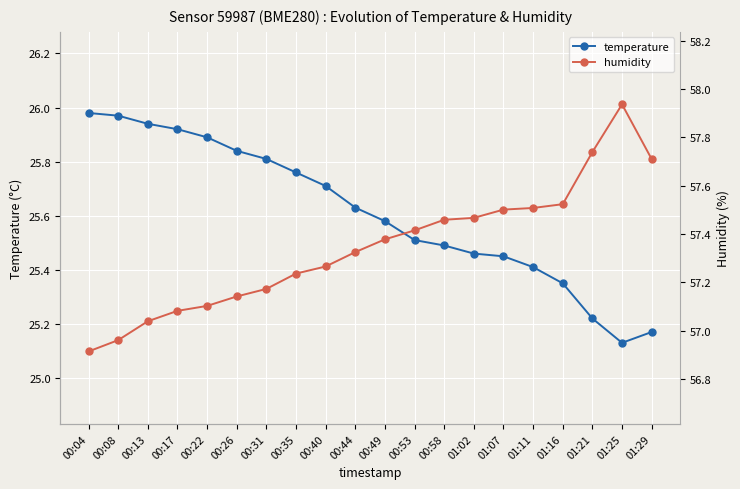

What is the sum of all humidity values?

1146.9